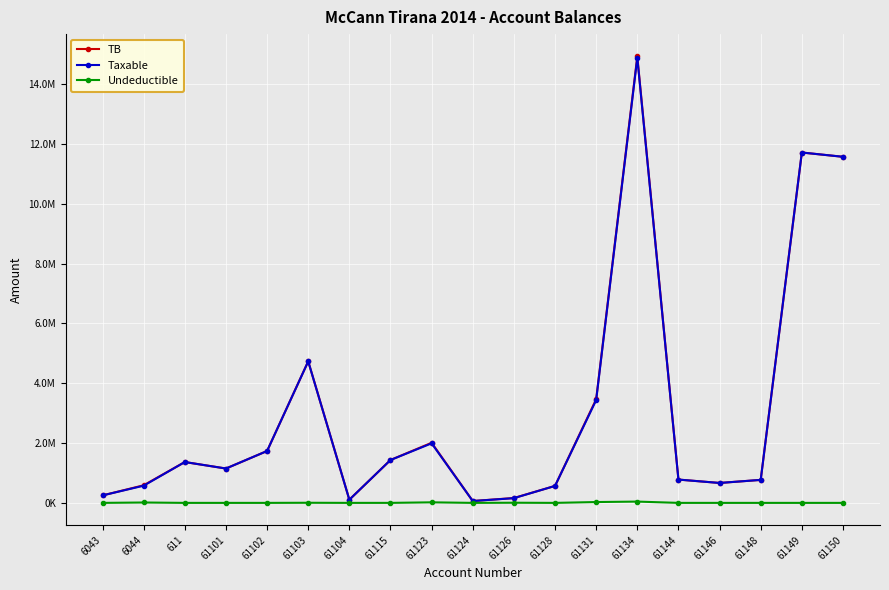

Reading left to right, transcribe all the data shown in this chart.

TB: 6043=250227.1	6044=588118.9	611=1366068.5	61101=1149043.7	61102=1735151.5	61103=4735066.9	61104=105900.0	61115=1434003.2	61123=2010362.2	61124=61813.2	61126=163090.0	61128=567460.5	61131=3465988.5	61134=14931158.8	61144=779642.1	61146=666085.5	61148=769080.9	61149=11717876.6	61150=11574631.1
Taxable: 6043=250227.1	6044=575296.9	611=1366068.5	61101=1149043.7	61102=1735151.5	61103=4731146.9	61104=105900.0	61115=1433753.2	61123=1991862.2	61124=61813.2	61126=157990.0	61128=567460.5	61131=3437988.5	61134=14887859.8	61144=779642.1	61146=666085.5	61148=769080.9	61149=11717876.6	61150=11574631.1
Undeductible: 6043=0.0	6044=12822.0	611=0.0	61101=0.0	61102=0.0	61103=3920.0	61104=0.0	61115=250.0	61123=18500.0	61124=0.0	61126=5100.0	61128=0.0	61131=28000.0	61134=43299.0	61144=0.0	61146=0.0	61148=0.0	61149=0.0	61150=0.0